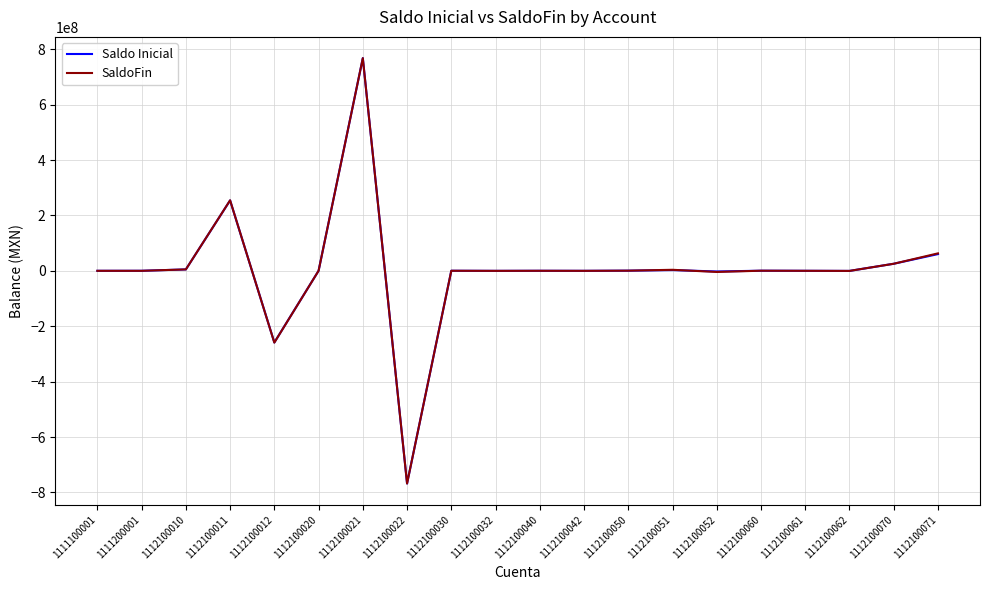

What is the difference between the maximum and second lowest values in the Saldo Inicial series?

1026353201.1